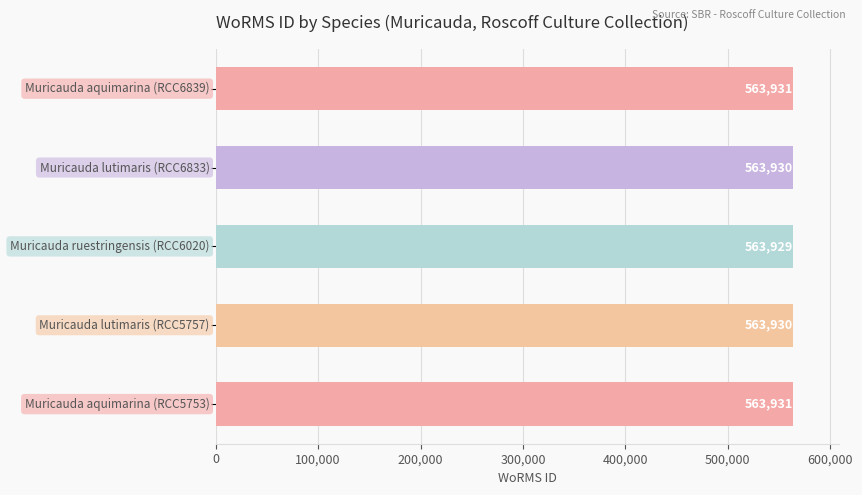

Reading bottom to top, extract all data points from this chart.

563931	563930	563929	563930	563931